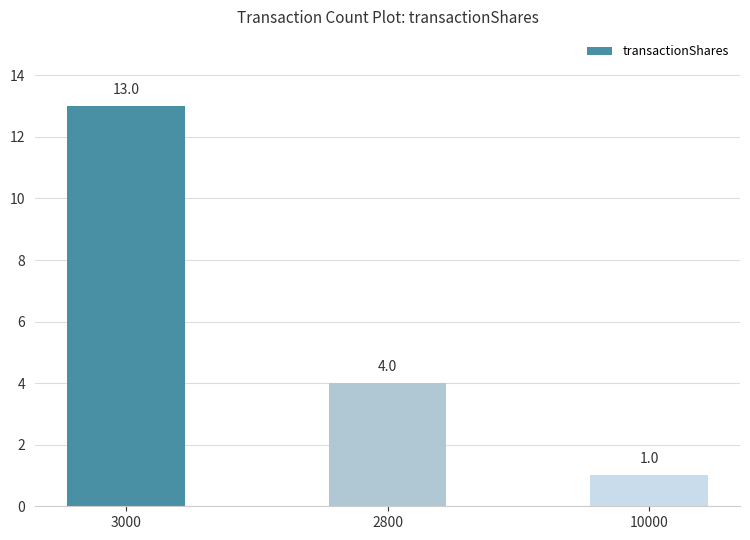

The value at 3000 is 7. True or false?

False